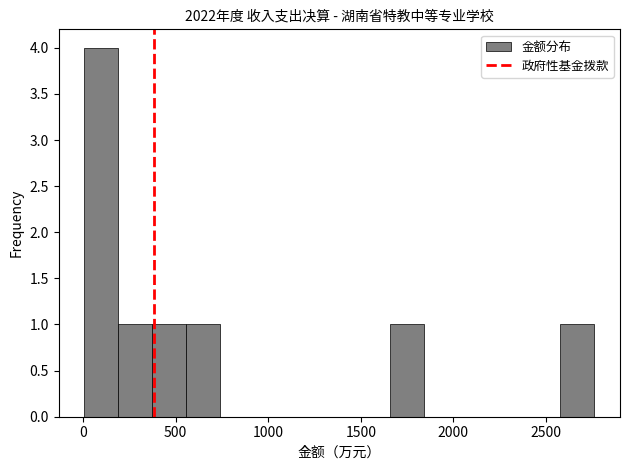

Read against the x-axis, roughly where is the centre of the tallest bar?

100